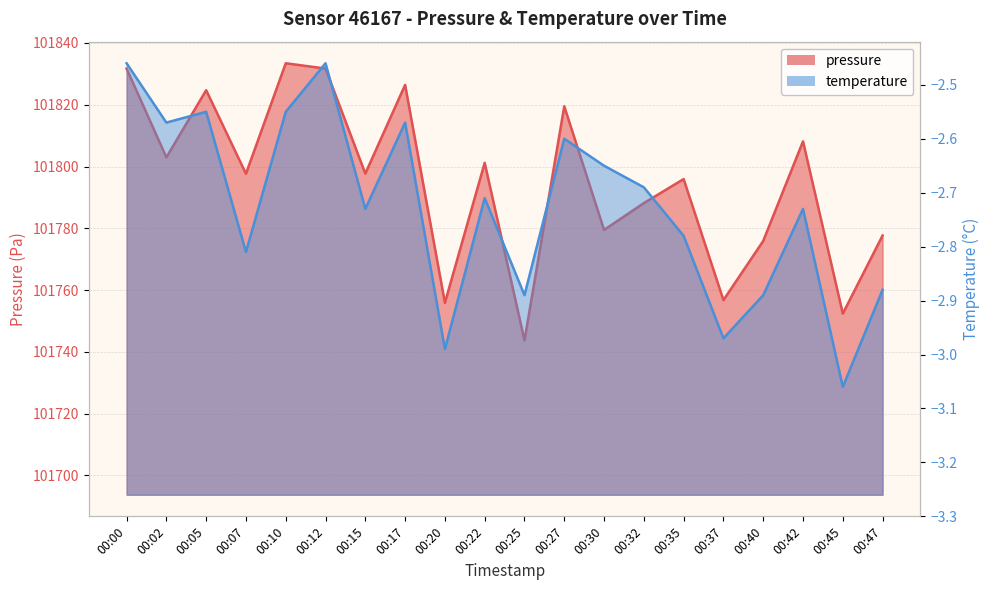

True or false: pressure and temperature intersect in this chart.

False